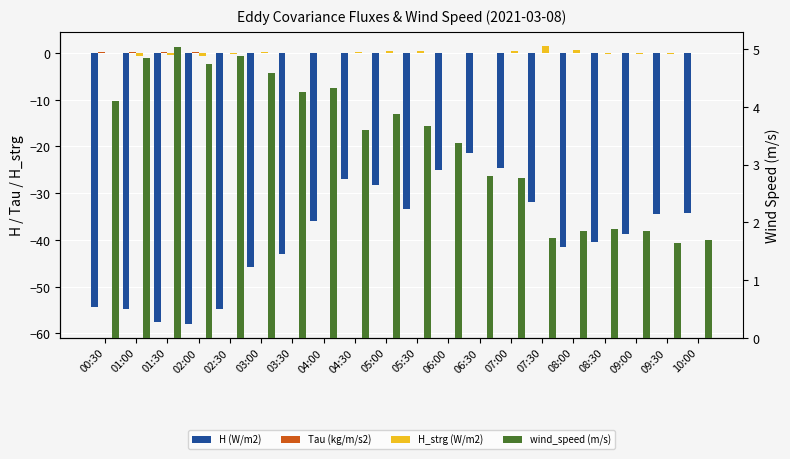

The H_strg (W/m2) series shows 0.2 at 04:30. True or false?

True